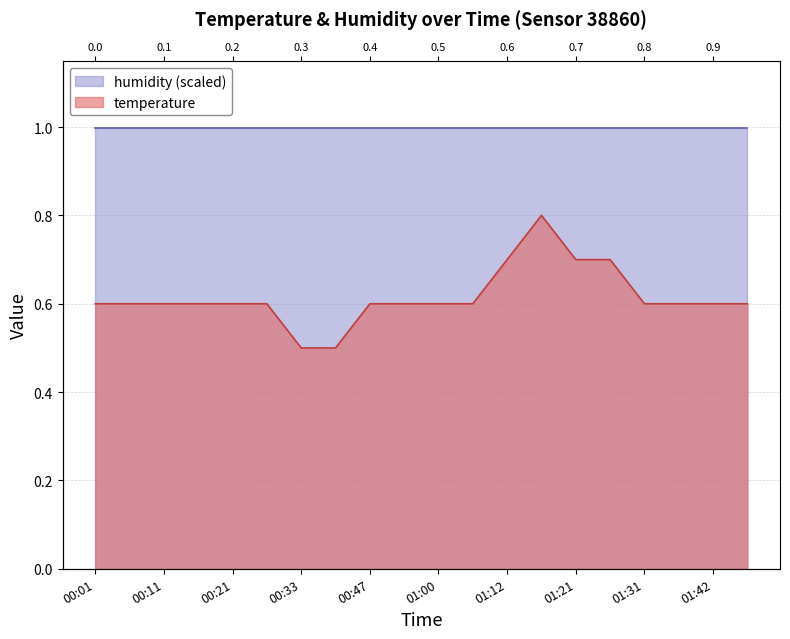

What is the approximate value at 01:47?

0.6